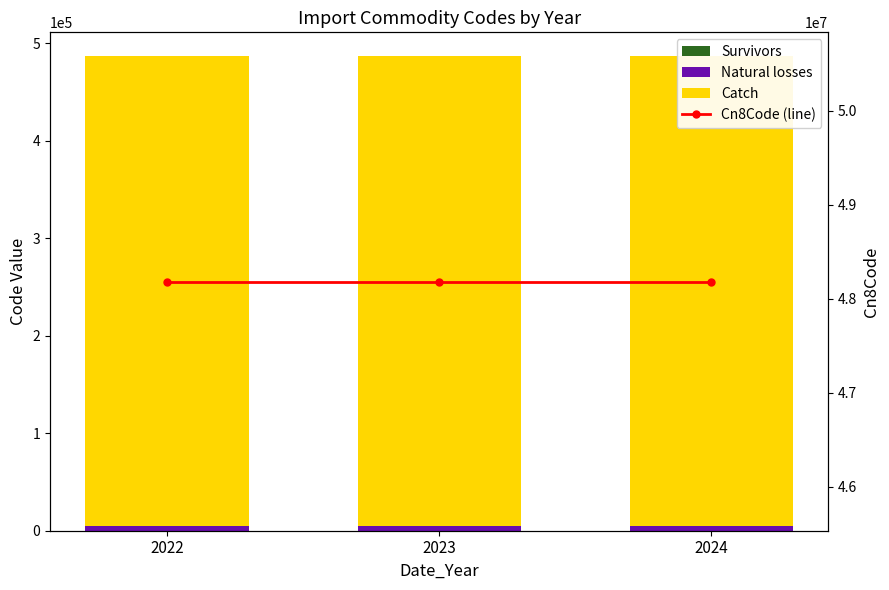

At which category is the sum across all series the highest?

2022